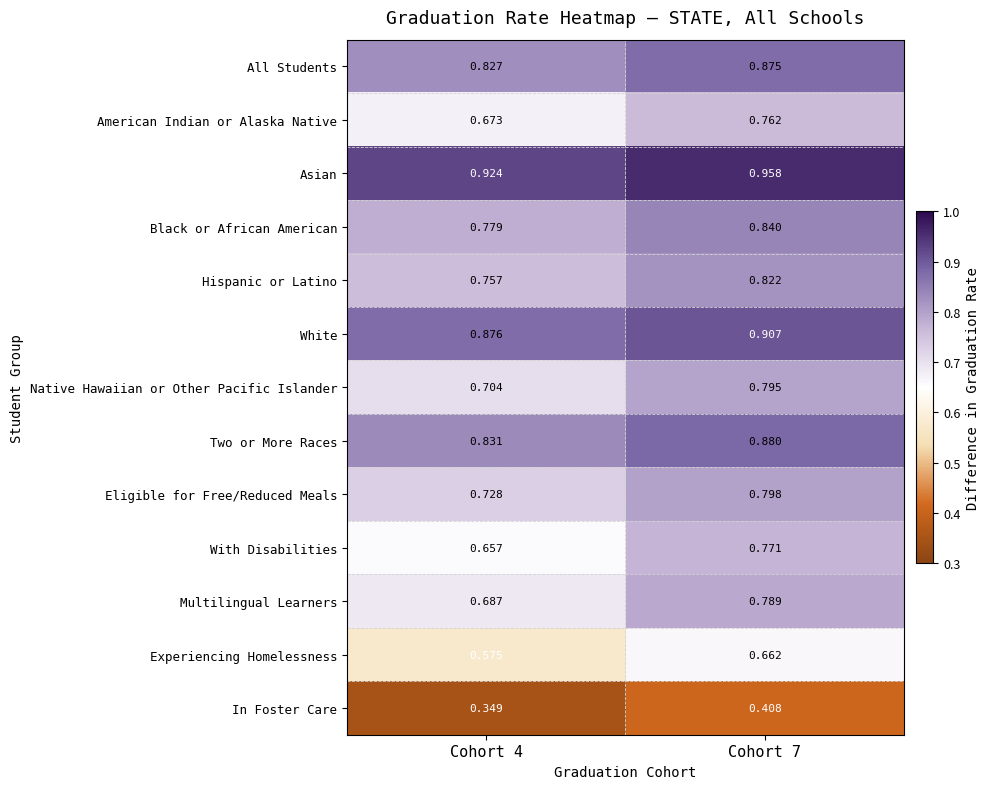

Which series has the largest range (max minus min)?

With Disabilities